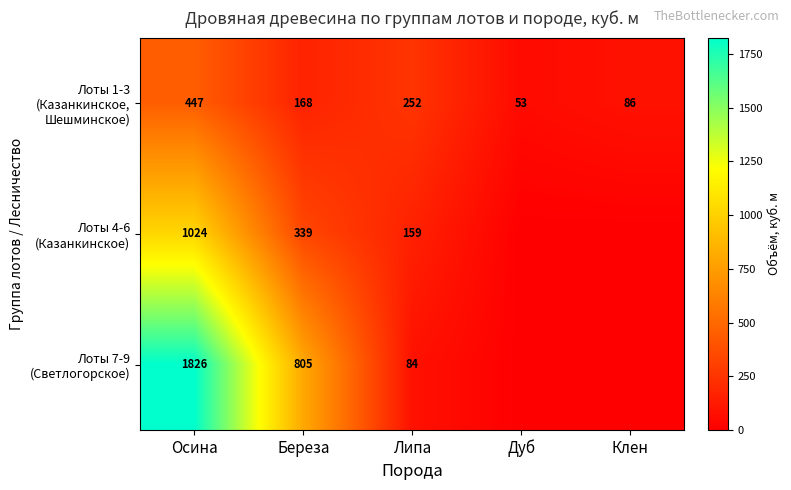

At which category is the sum across all series the highest?

Осина